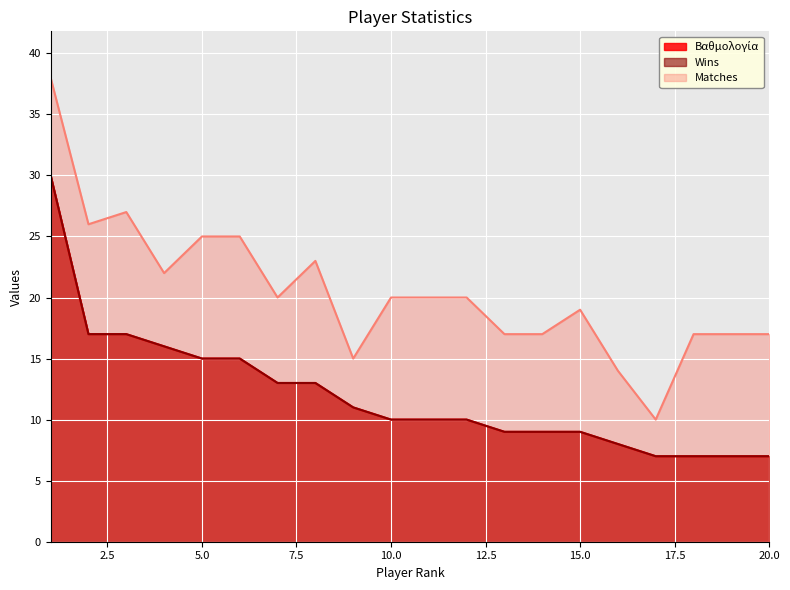

What are all the series names shown in the legend?

Βαθμολογία, Wins, Matches